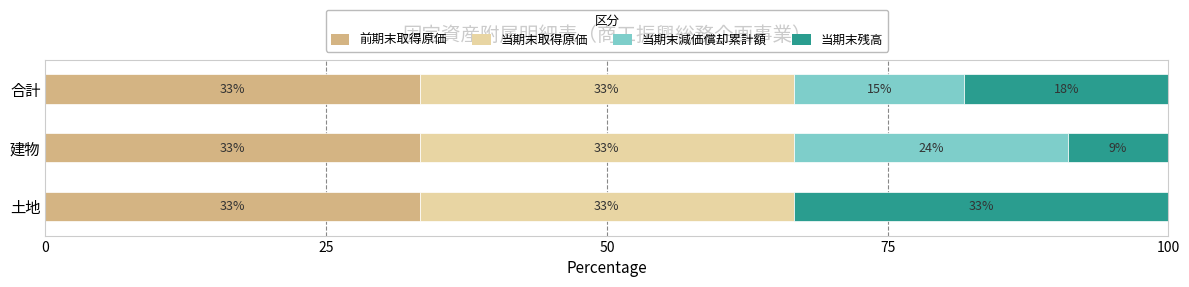

What are all the series names shown in the legend?

前期末取得原価, 当期末取得原価, 当期末減価償却累計額, 当期末残高